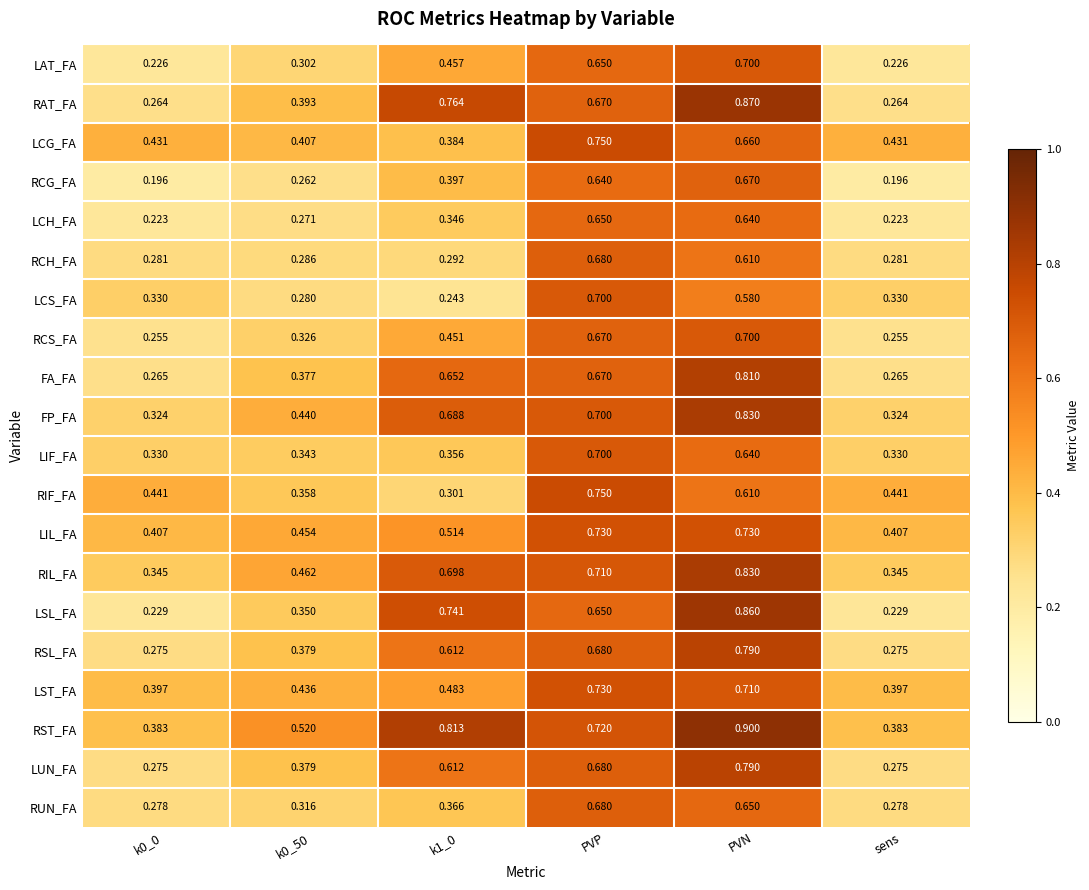

At how many categories does at least one series exceed 0?

6